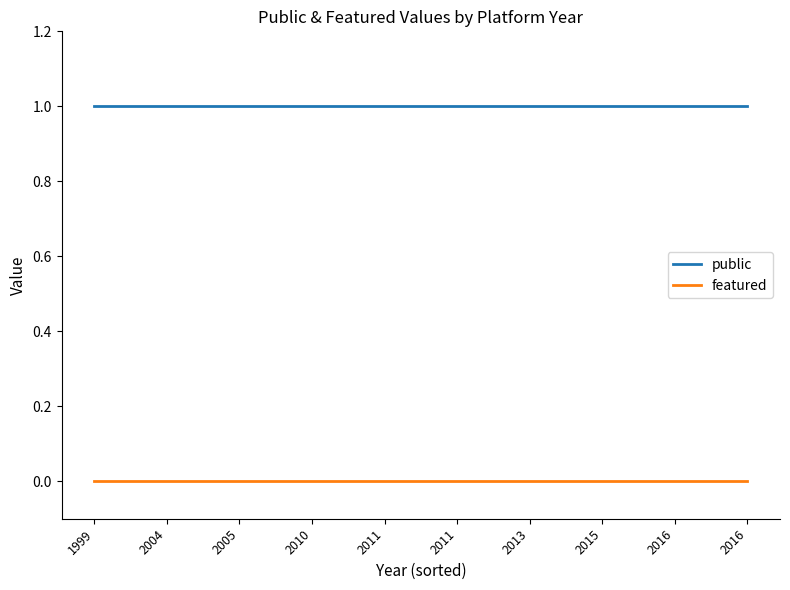

What are all the series names shown in the legend?

public, featured